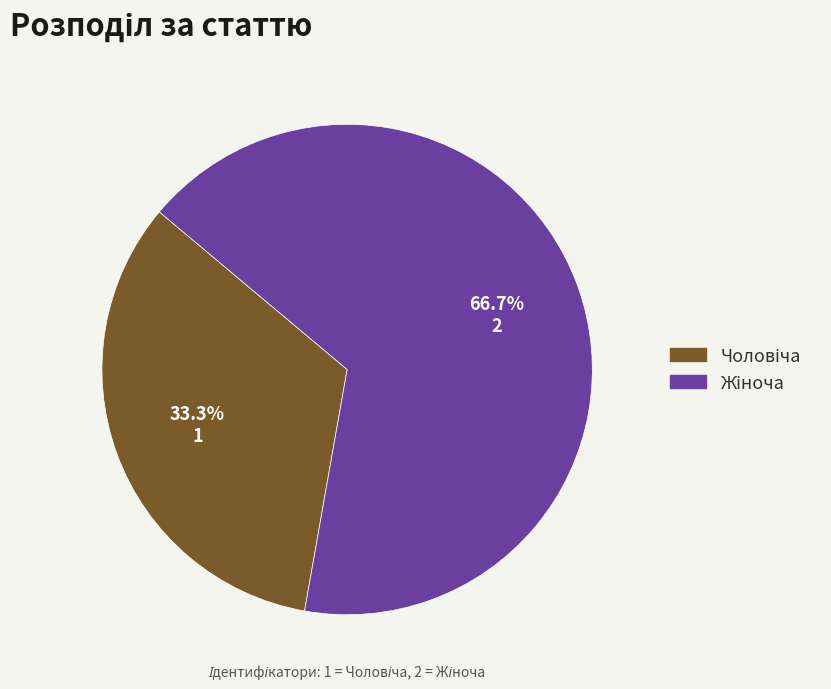

Does any single category account for the majority?

Yes